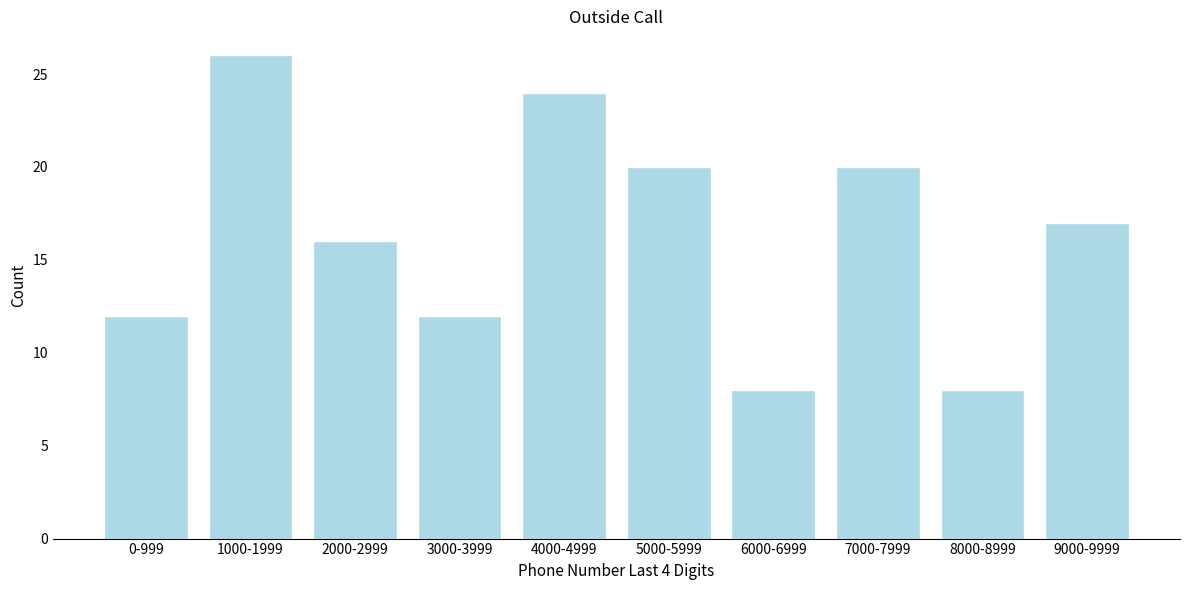

Reading left to right, list all the values displayed in this chart.

12	26	16	12	24	20	8	20	8	17